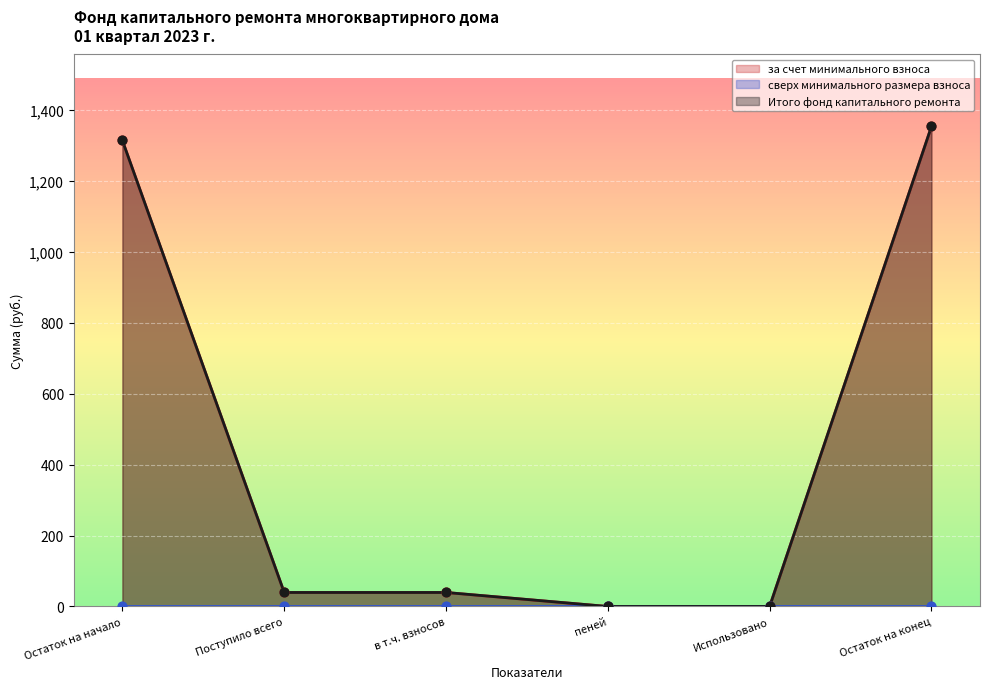

At which category is the sum across all series the highest?

Остаток на конец